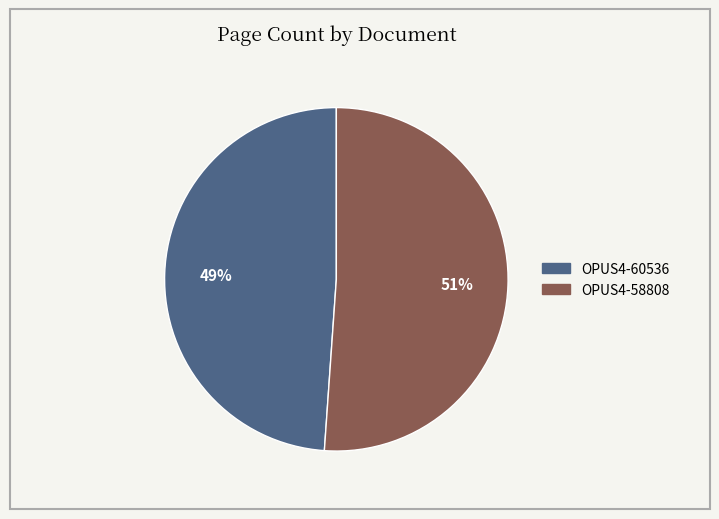

The OPUS4-60536 slice represents 49% of the pie. True or false?

True